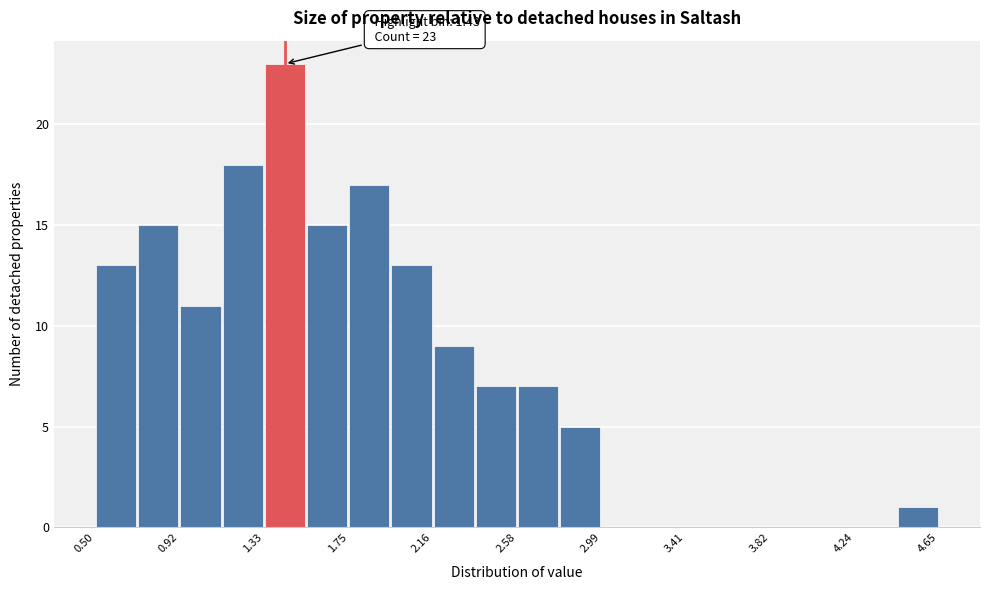

Over which range of the x-axis is the bar tallest?

1.35 to 1.55